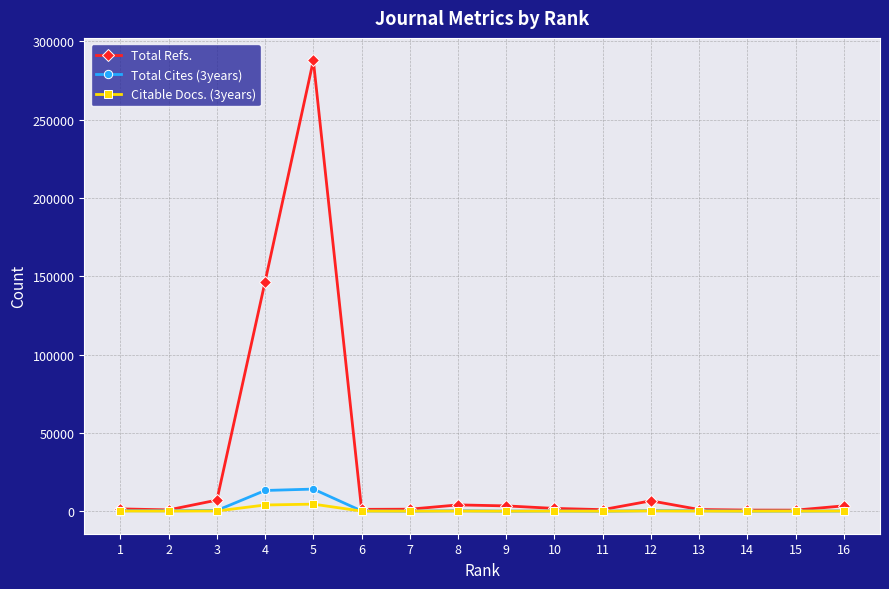

How many values in the Total Refs. series are below 1771?

8